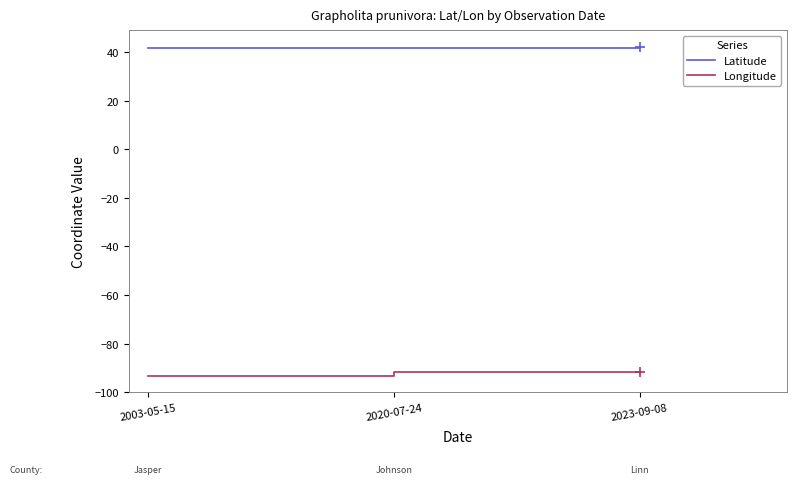

Rank the series by their average value, from lowest to highest.

Longitude, Latitude